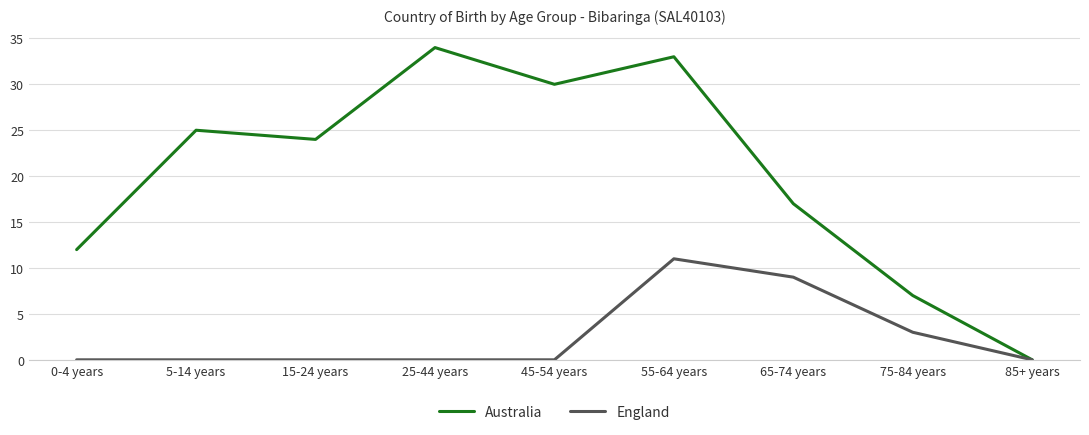

How many categories are shown in the chart?

9